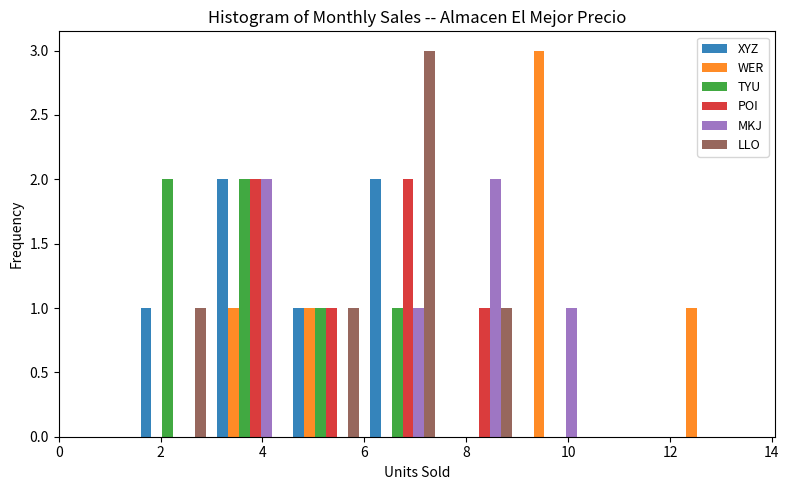

Reading left to right, list every range on the x-axis with the height of the bar of each series over it. Neither the bar edges nor the heights are printed on the chart, so give them approximately, as read against the axes.

0.0 to 1.5: XYZ=0	WER=0	TYU=0	POI=0	MKJ=0	LLO=0
1.5 to 3.0: XYZ=1	WER=0	TYU=2	POI=0	MKJ=0	LLO=1
3.0 to 4.5: XYZ=2	WER=1	TYU=2	POI=2	MKJ=2	LLO=0
4.5 to 6.0: XYZ=1	WER=1	TYU=1	POI=1	MKJ=0	LLO=1
6.0 to 7.5: XYZ=2	WER=0	TYU=1	POI=2	MKJ=1	LLO=3
7.5 to 9.0: XYZ=0	WER=0	TYU=0	POI=1	MKJ=2	LLO=1
9.0 to 10.5: XYZ=0	WER=3	TYU=0	POI=0	MKJ=1	LLO=0
10.5 to 12.0: XYZ=0	WER=0	TYU=0	POI=0	MKJ=0	LLO=0
12.0 to 13.5: XYZ=0	WER=1	TYU=0	POI=0	MKJ=0	LLO=0